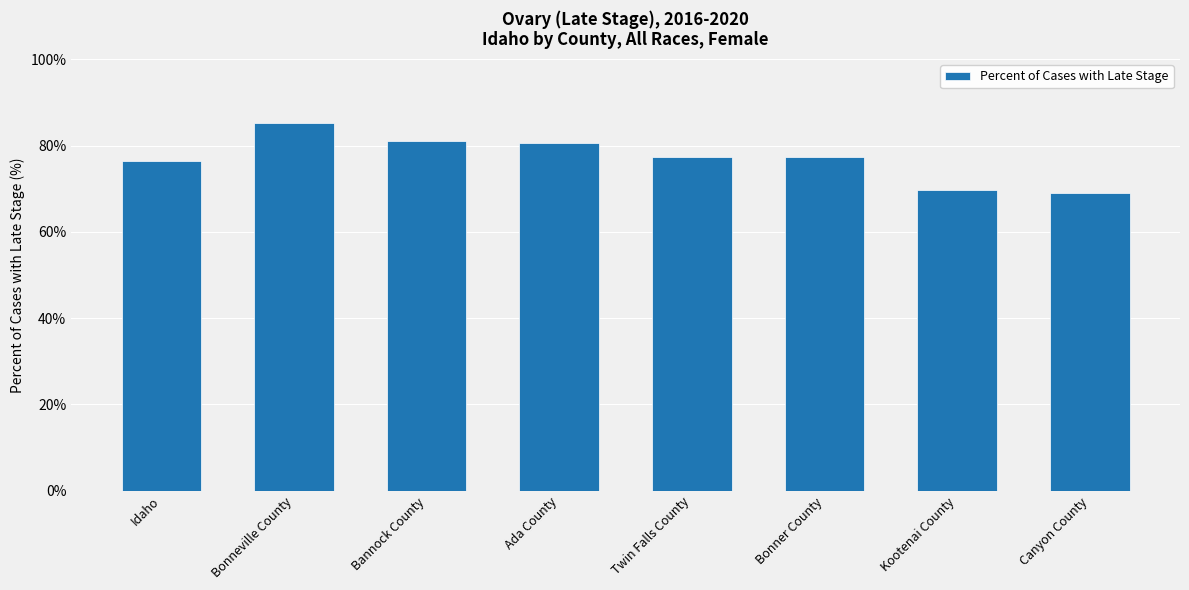

Is it true that the value at Canyon County is 30.9?

False